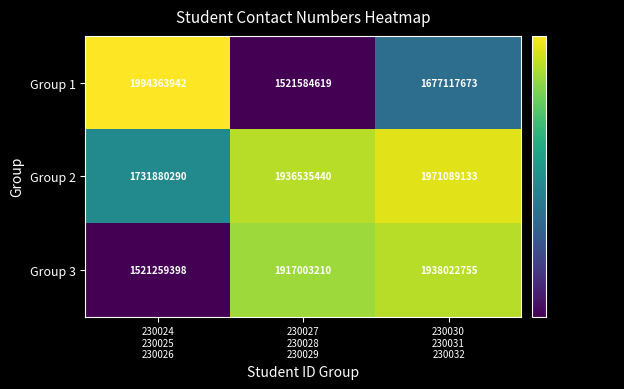

Count the Group 2 values in the range 1731880290 to 1971089133.

3